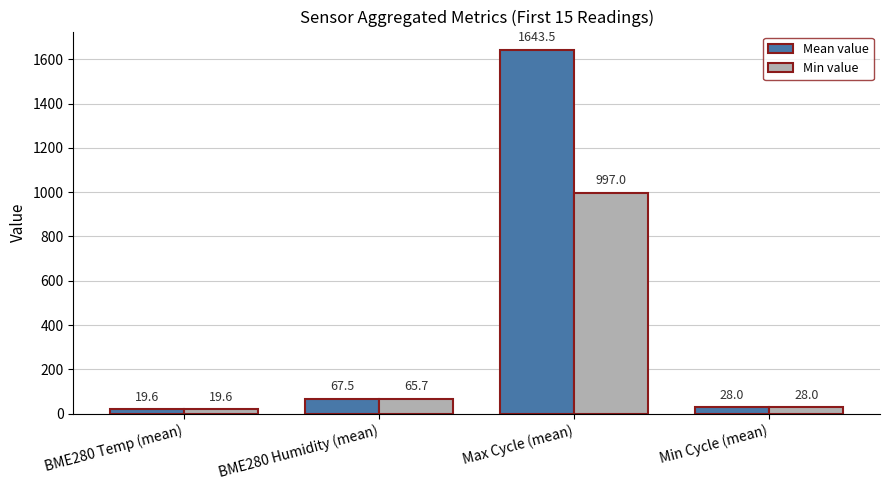

At which label does Min value first exceed 65?

BME280 Humidity (mean)